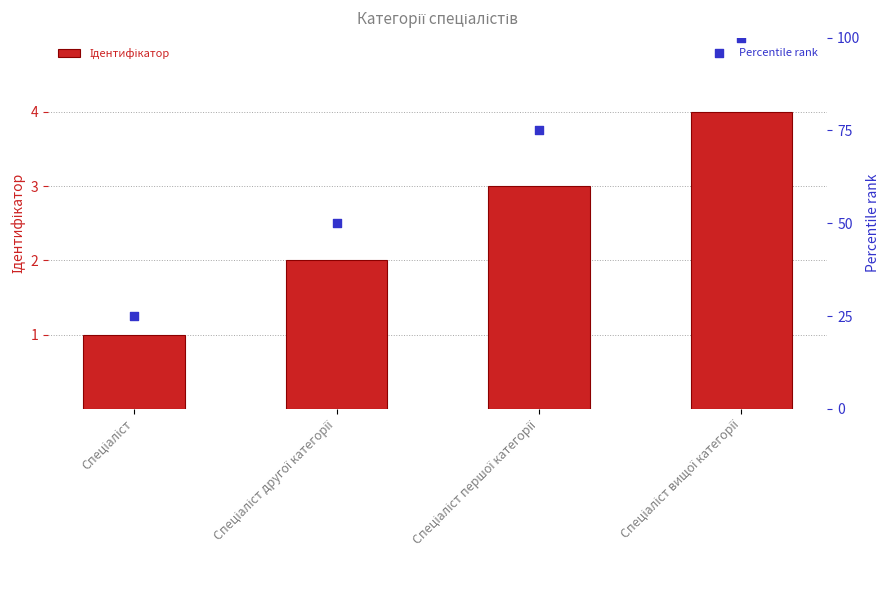

Which series reaches the minimum Y coordinate?

Ідентифікатор